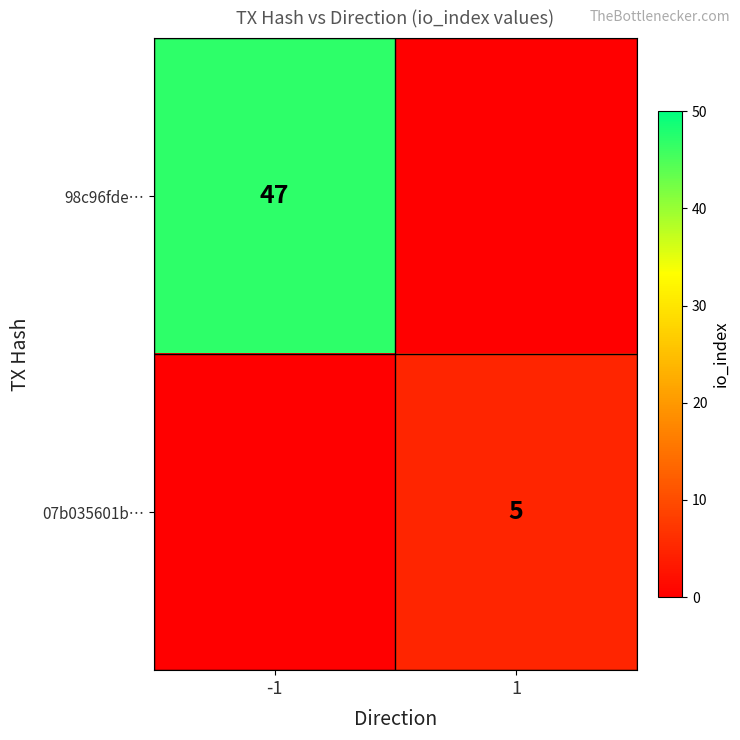

Is it true that 07b035601b… equals 8 at 1?

False